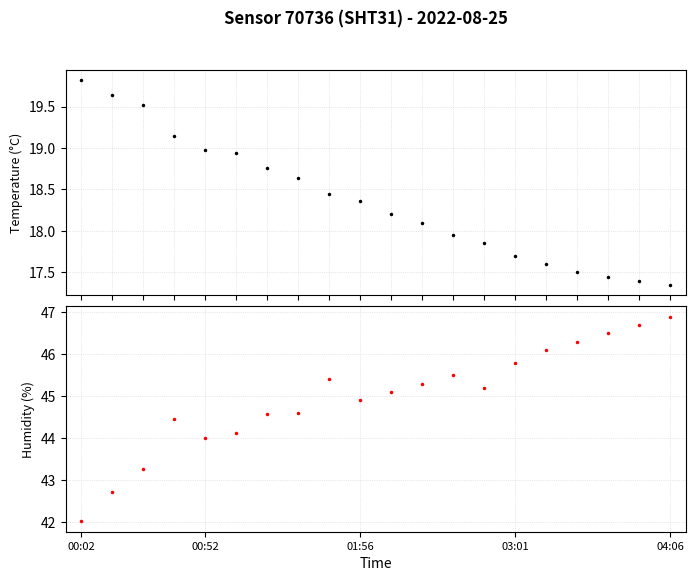

How many values in the humidity series exceed 45?

11